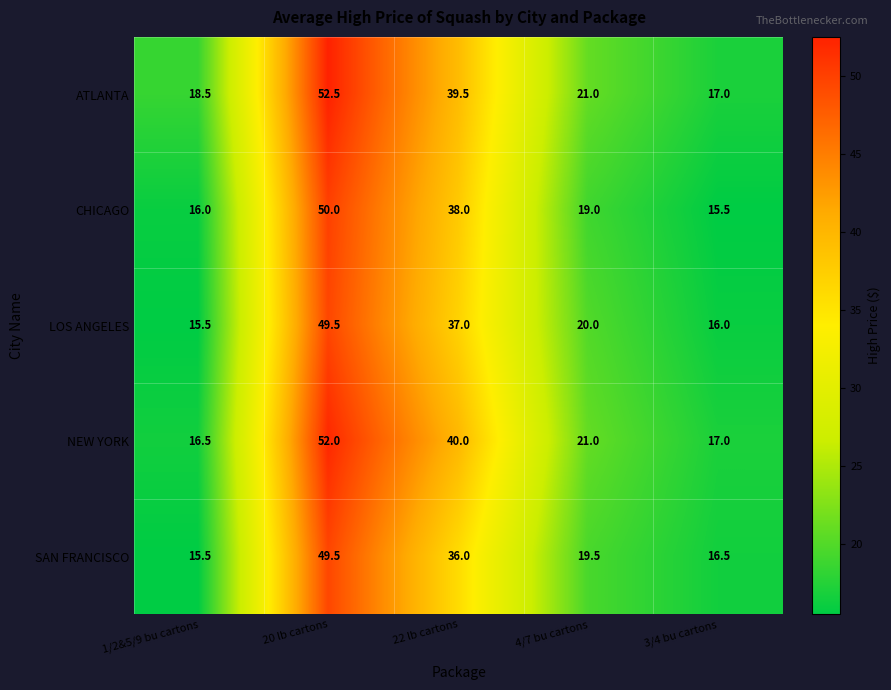

At how many categories does at least one series exceed 48?

1